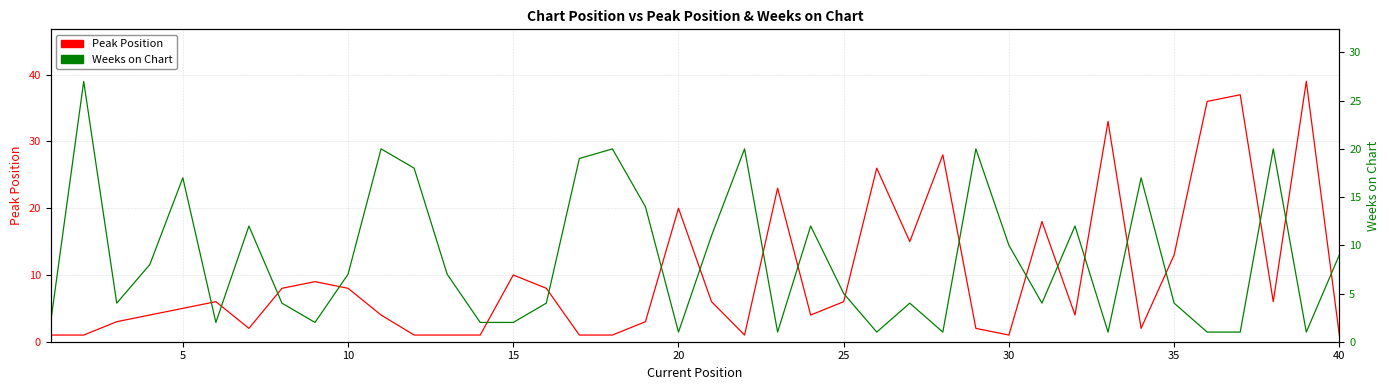

Which series has the largest range (max minus min)?

Peak Position